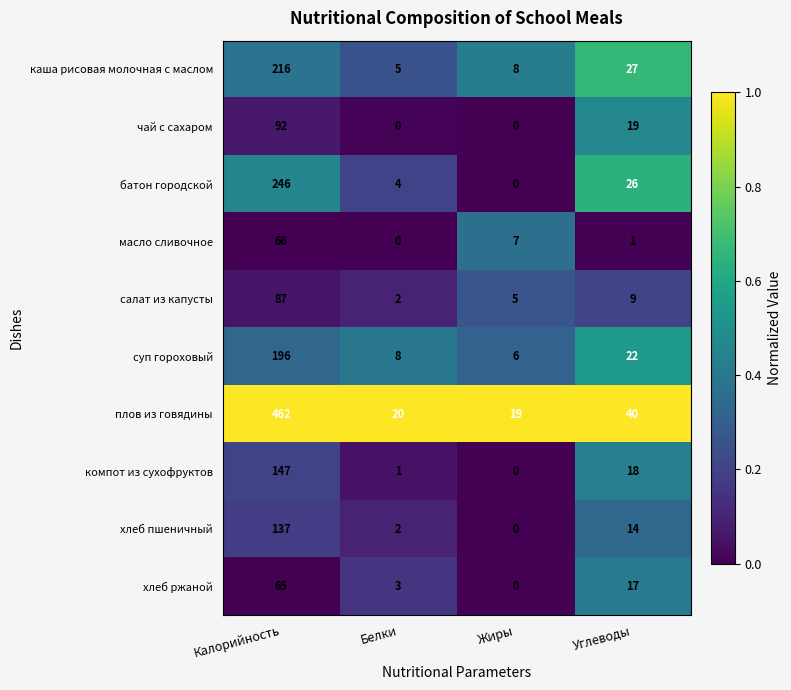

Rank the series by their maximum value, from highest to lowest.

плов из говядины, батон городской, каша рисовая молочная с маслом, суп гороховый, компот из сухофруктов, хлеб пшеничный, чай с сахаром, салат из капусты, масло сливочное, хлеб ржаной